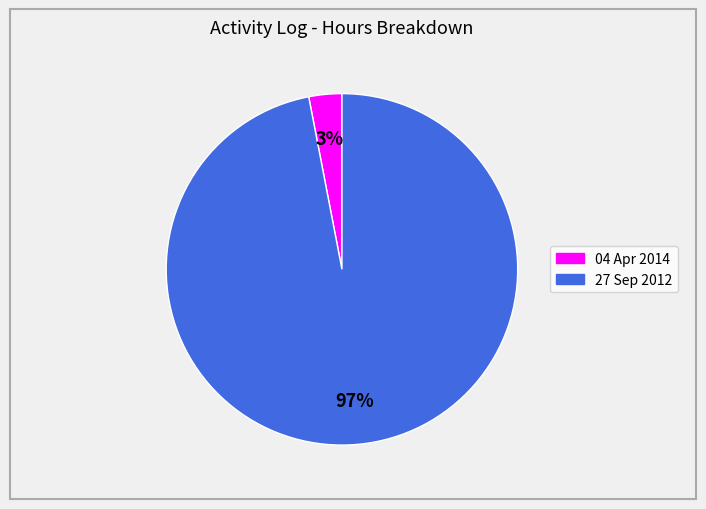

To the nearest percent, what percentage of the pie is 04 Apr 2014?

3%